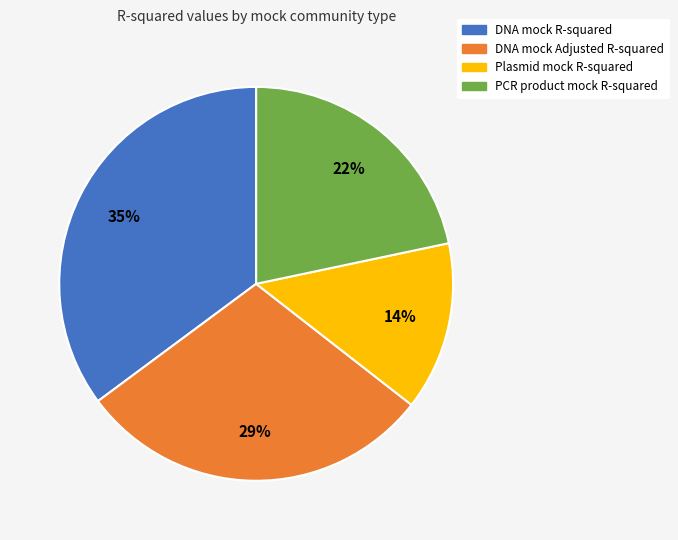

To the nearest percent, what percentage of the pie is DNA mock Adjusted R-squared?

29%